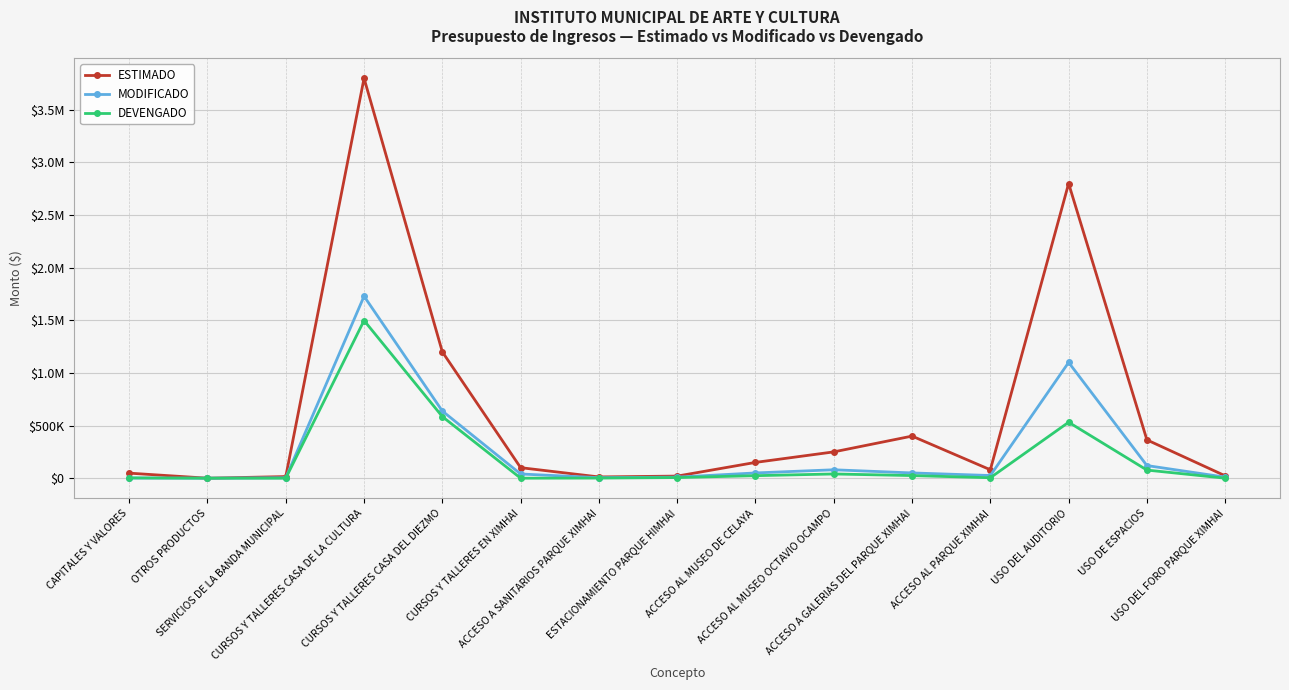

Rank the series at CURSOS Y TALLERES CASA DE LA CULTURA from highest to lowest value.

ESTIMADO, MODIFICADO, DEVENGADO